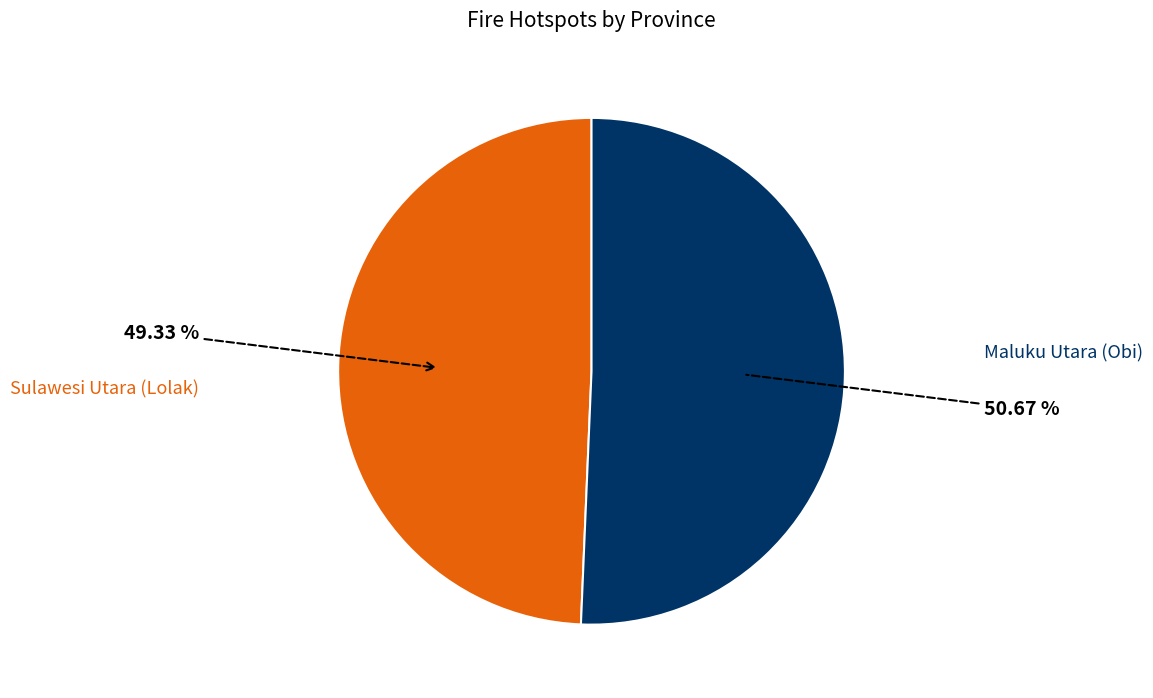

How many segments does this pie chart have?

2